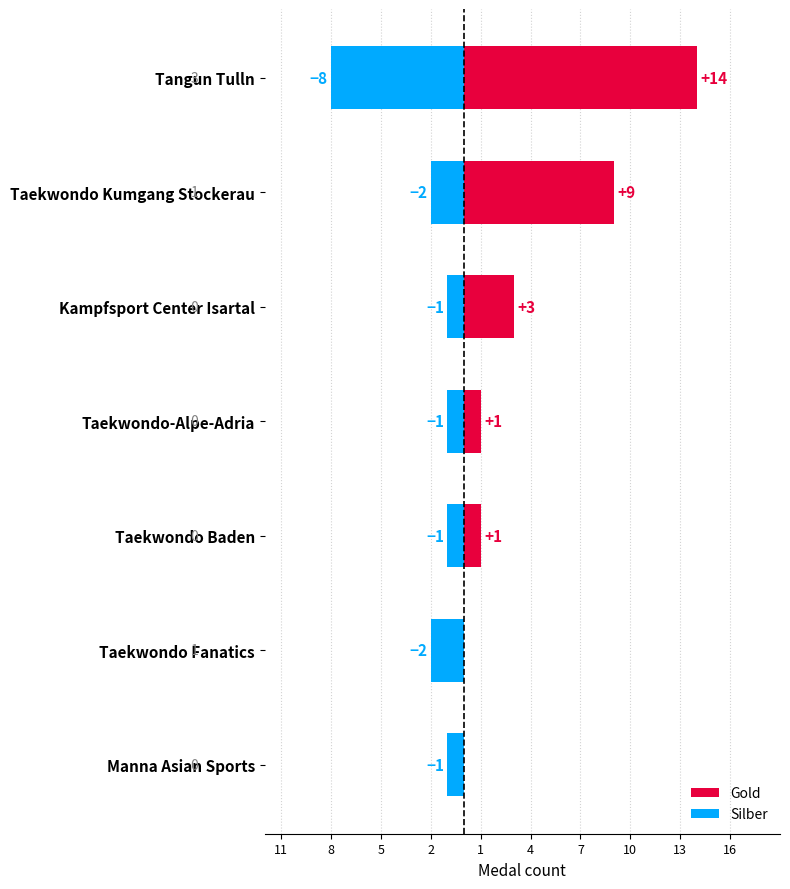

What is the highest value of the Silber series?

-1